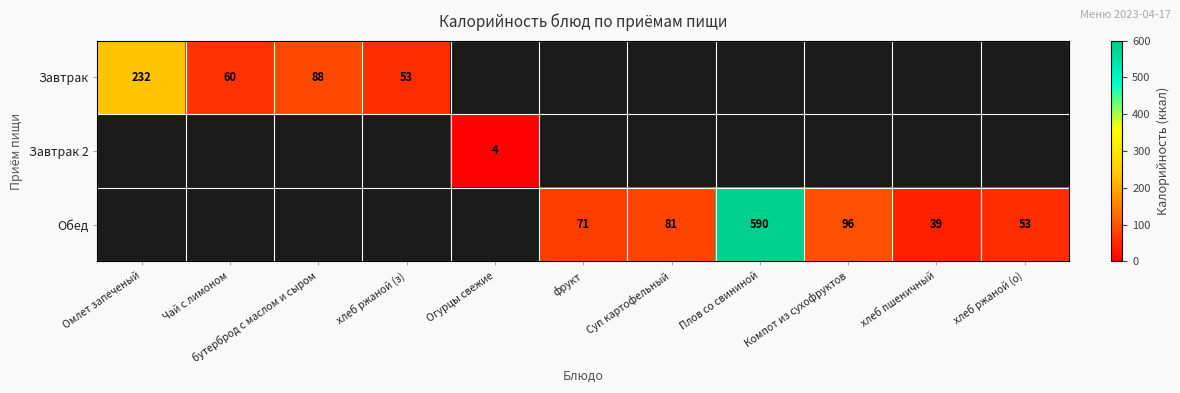

What is the sum of the Обед values at хлеб пшеничный and хлеб ржаной (о)?

92